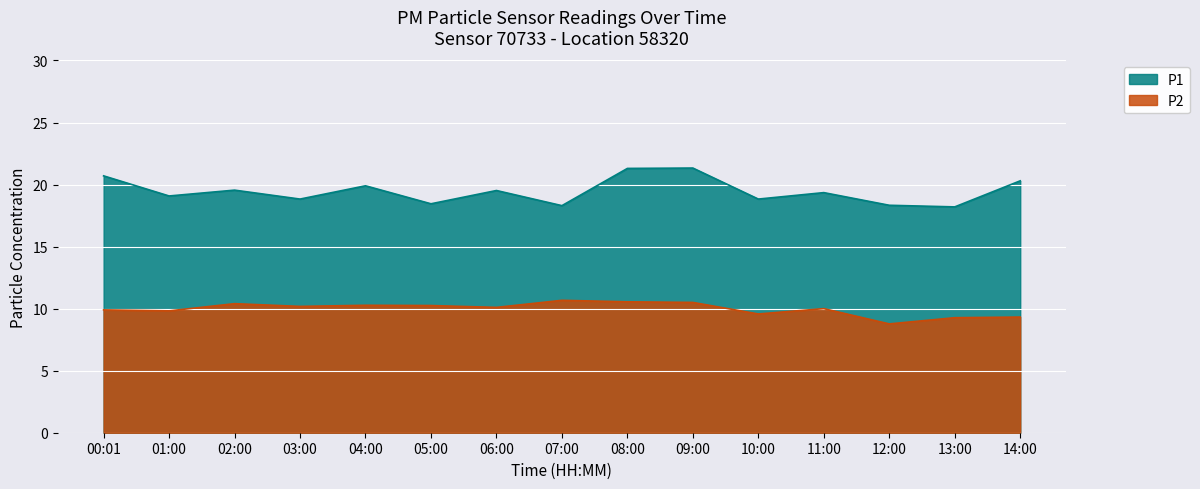

List the labels in order of P1 value, largest first.

09:00, 08:00, 00:01, 14:00, 04:00, 02:00, 06:00, 11:00, 01:00, 03:00, 10:00, 05:00, 12:00, 07:00, 13:00